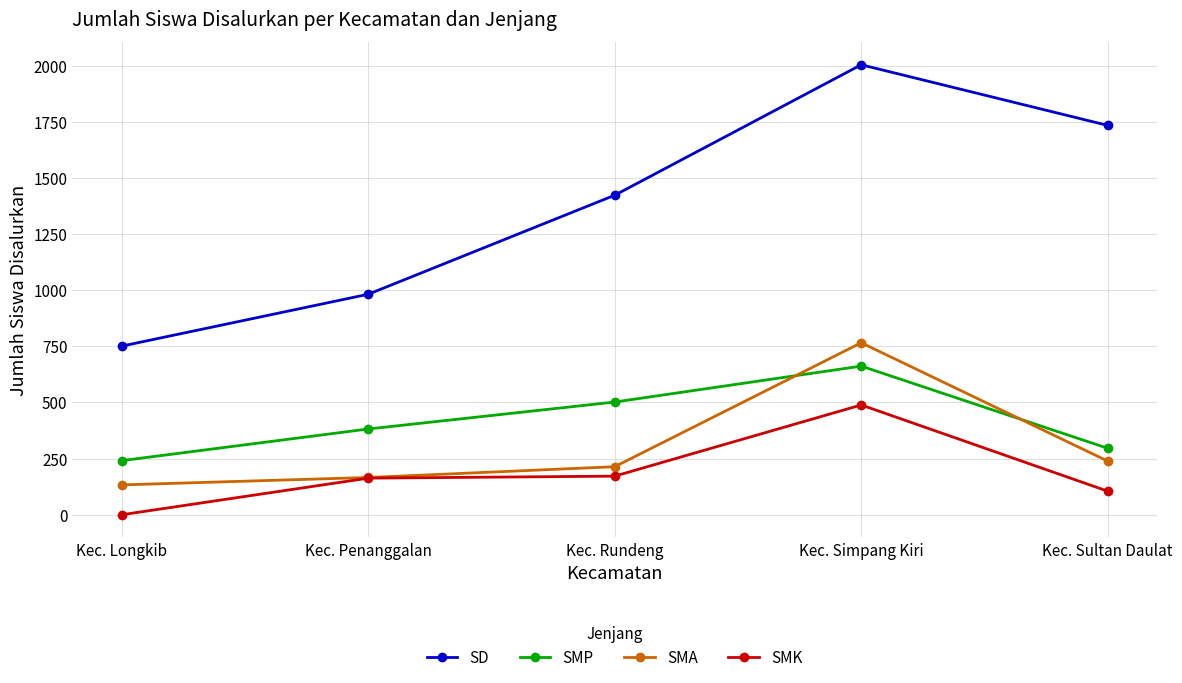

Between Kec. Simpang Kiri and Kec. Sultan Daulat, which series saw the biggest shift?

SMA